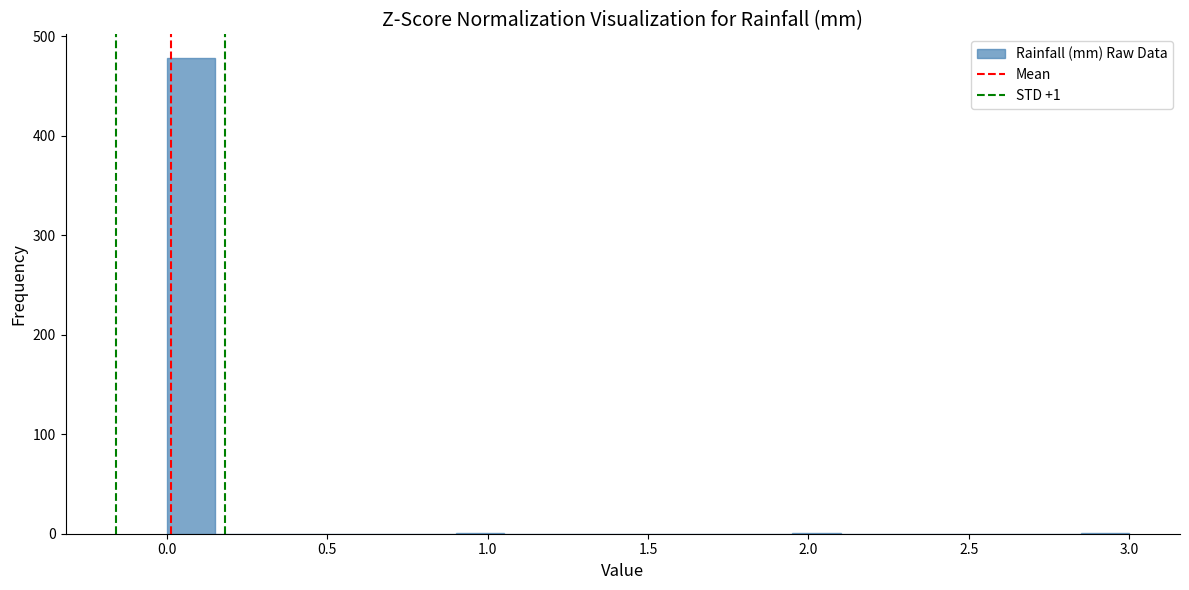

Around what value on the x-axis is the tallest bar? Give the approximate position of its centre, as read against the axis.

0.10